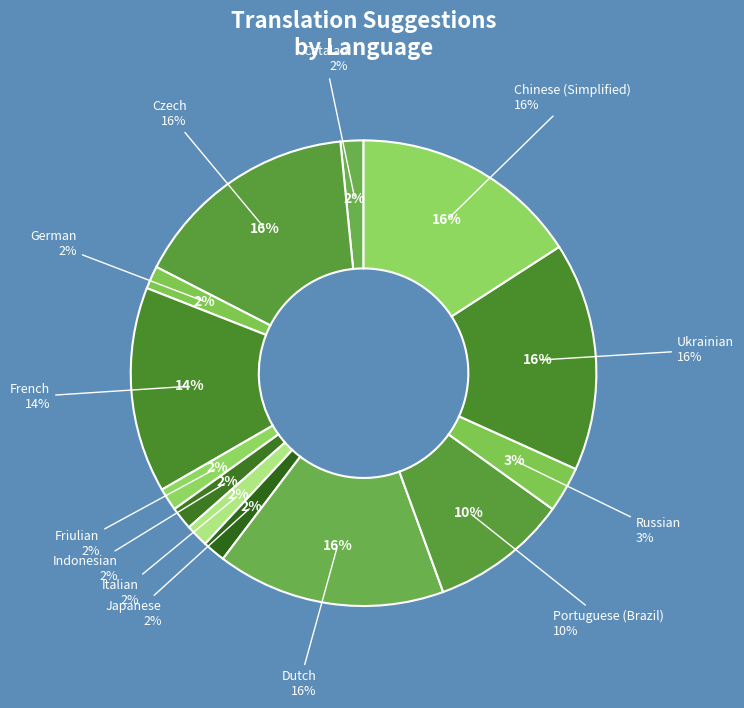

Does any single category account for the majority?

No